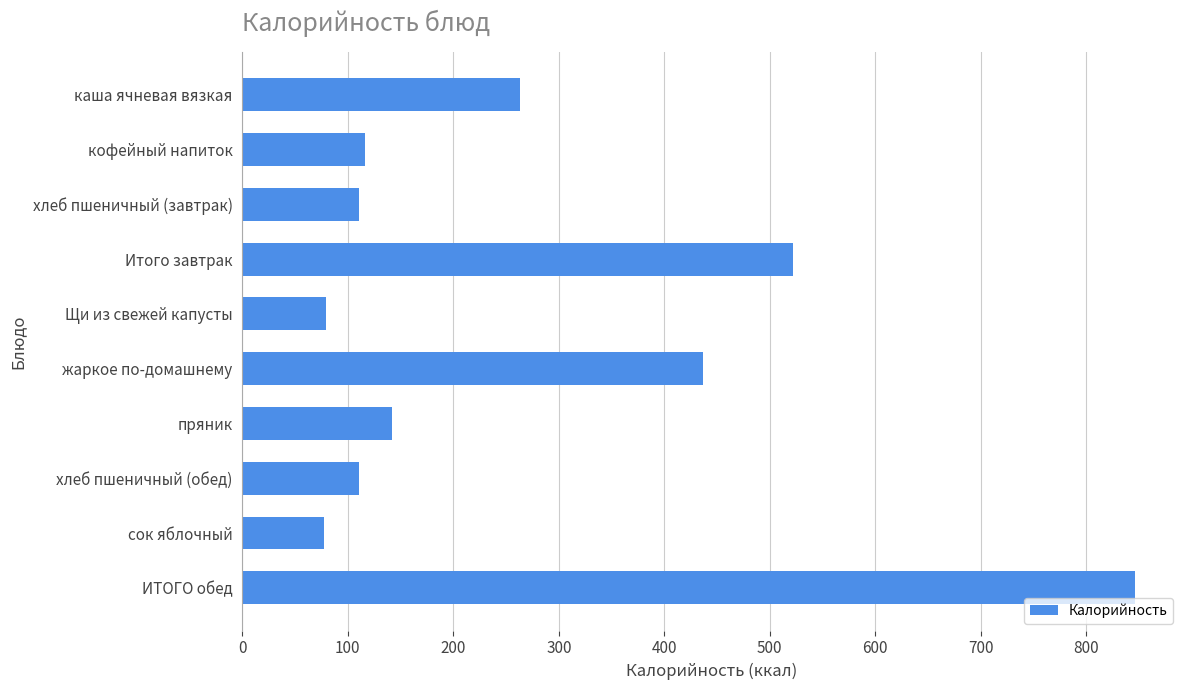

What is the difference between the maximum and second lowest values?

766.8